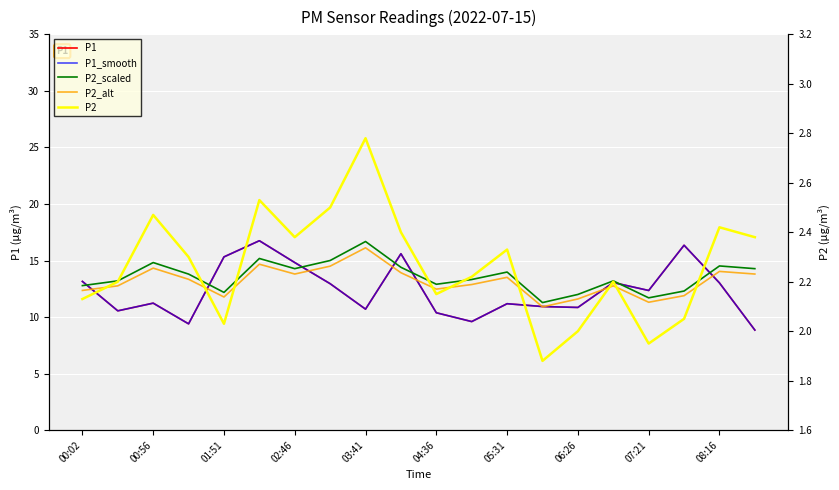

True or false: P2_scaled has a value of 17.7 at 04:36.

False